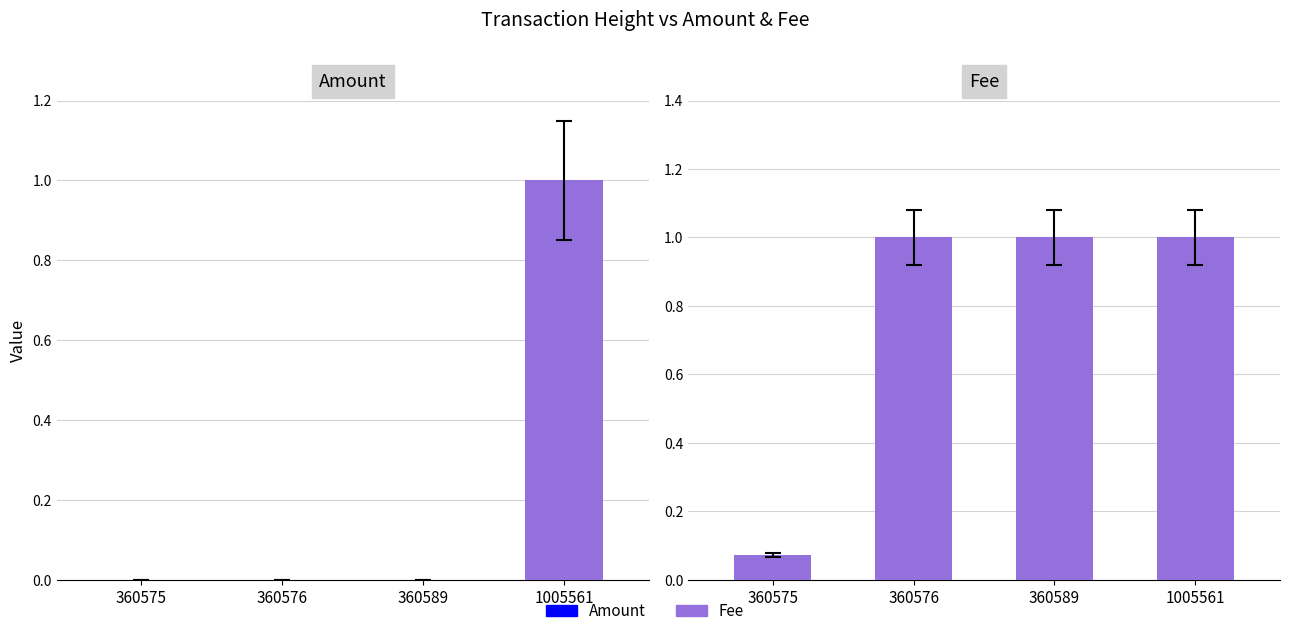

List the series in order of their peak value, highest first.

Amount, Fee